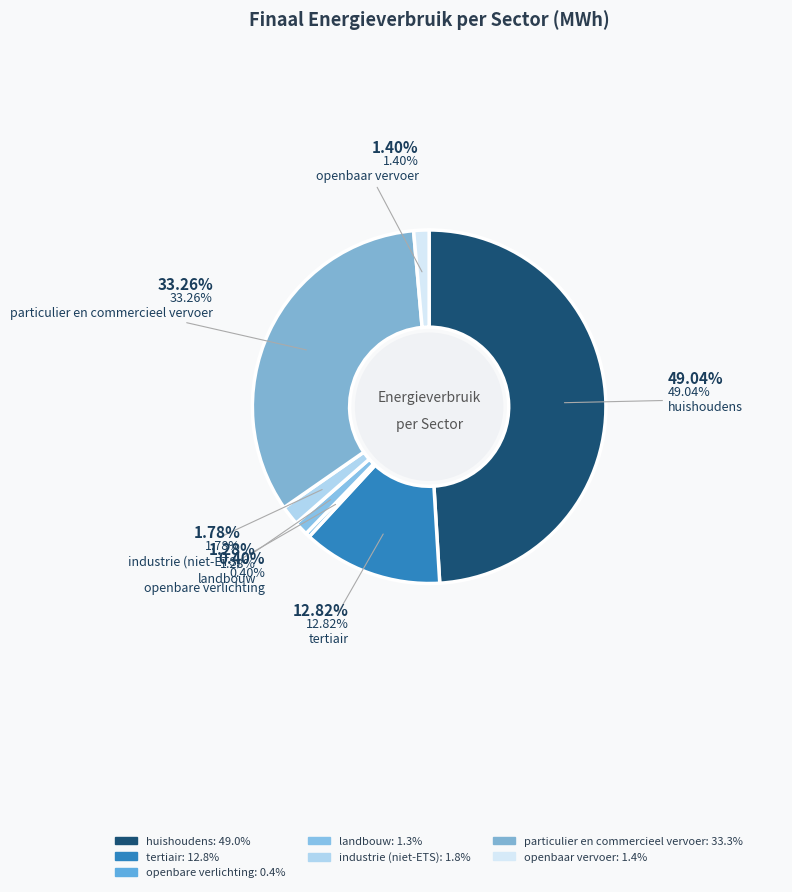

What is the total percentage of huishoudens and tertiair?

61.9%